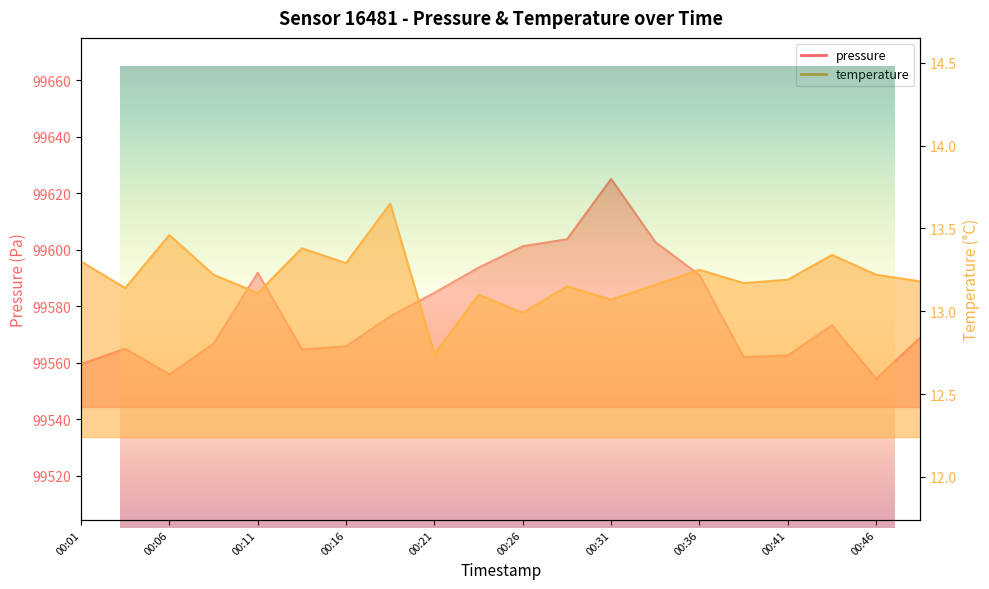

Which category has the lowest value in the pressure series?

00:46